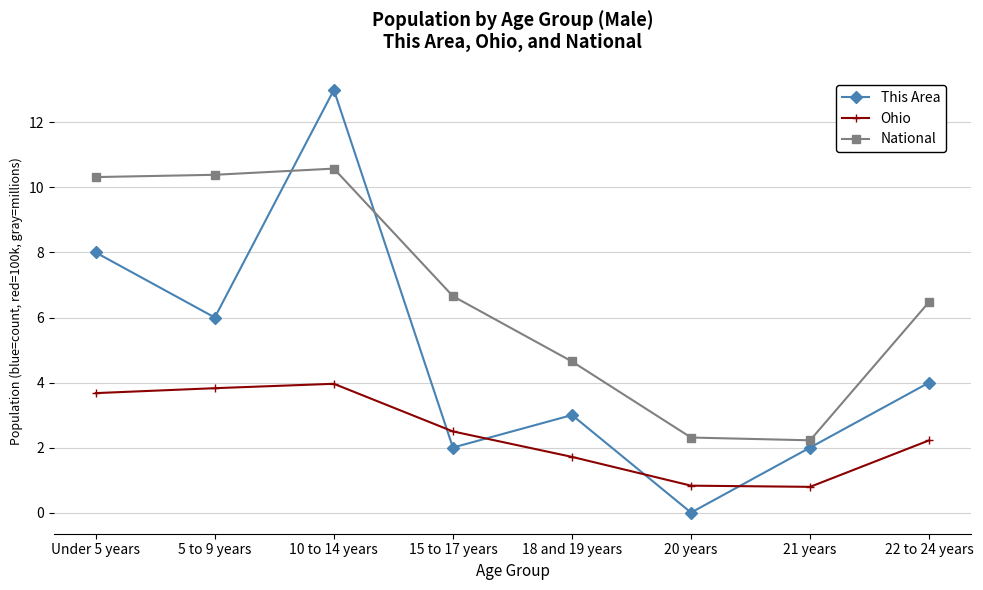

Rank the series at 18 and 19 years from lowest to highest value.

Ohio, This Area, National